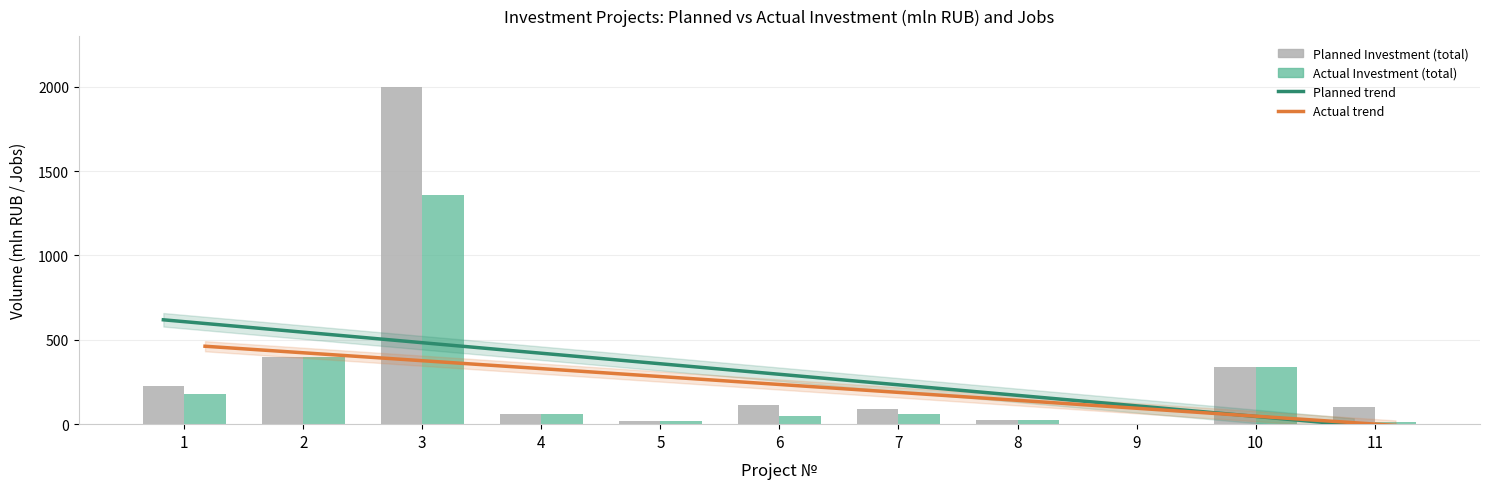

What is the total value across all series at 11?

95.7